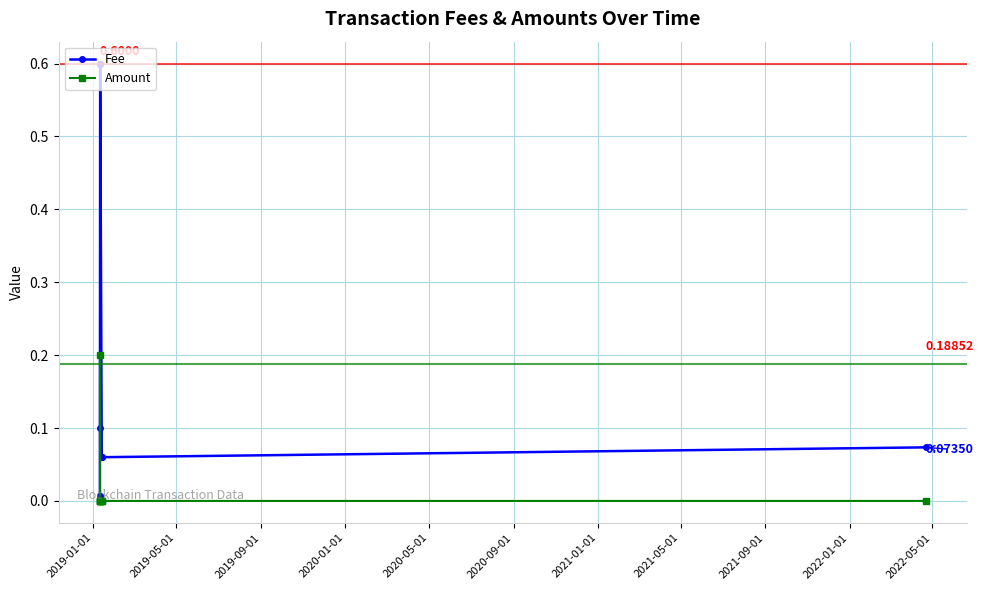

Is this an area chart (filled region under the line)?

No